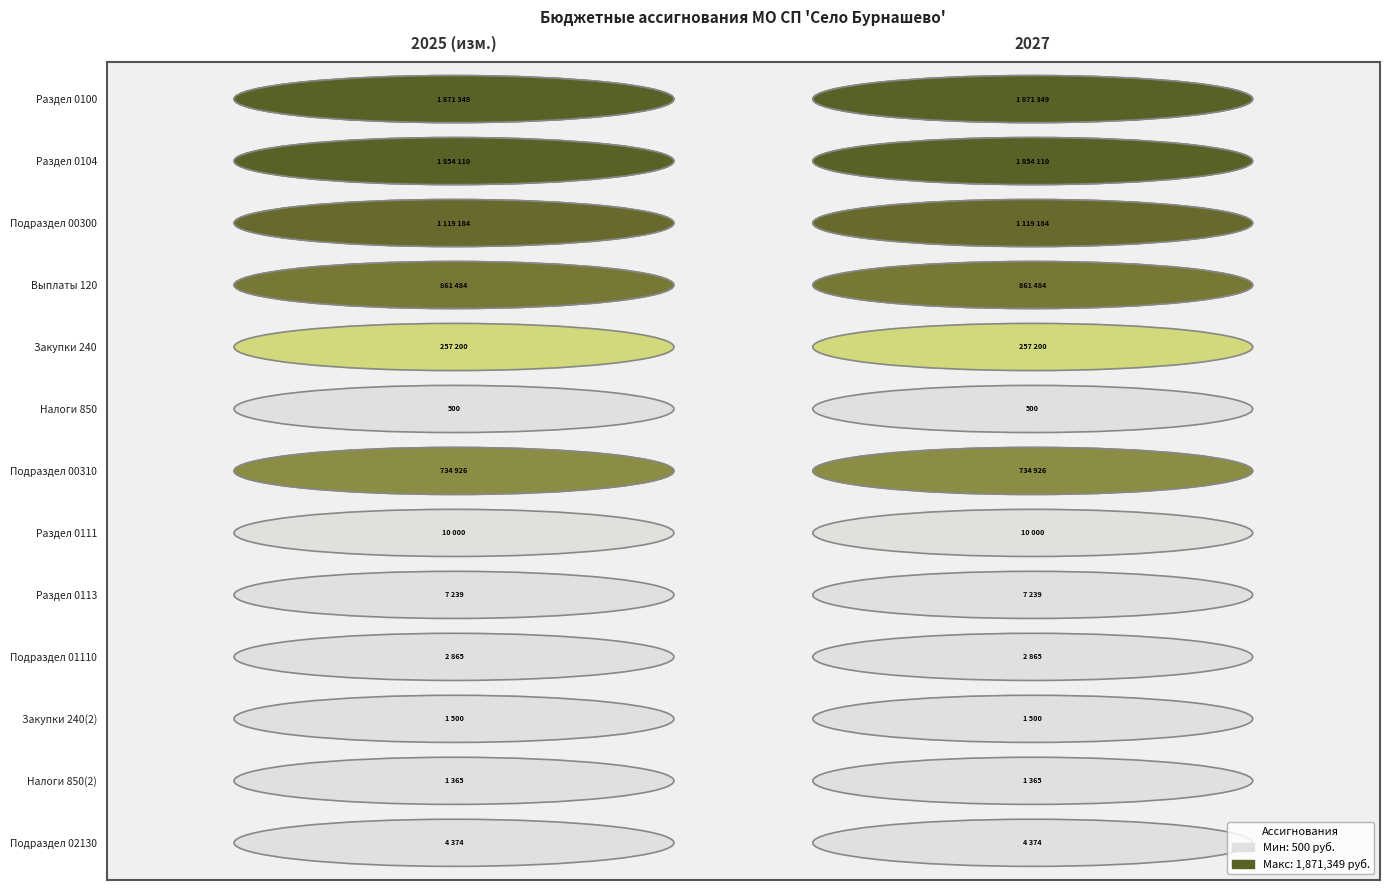

Reading left to right, extract all data points from this chart.

ОБЩЕГОСУДАРСТВЕННЫЕ ВОПРОСЫ: 0=1871349	1=1854110	2=1119184	3=861484	4=257200	5=500	6=734926	7=10000	8=7239	9=2865	10=1500	11=1365	12=4374
Бюджетные ассигнования на 2027г.: 0=1871349	1=1854110	2=1119184	3=861484	4=257200	5=500	6=734926	7=10000	8=7239	9=2865	10=1500	11=1365	12=4374